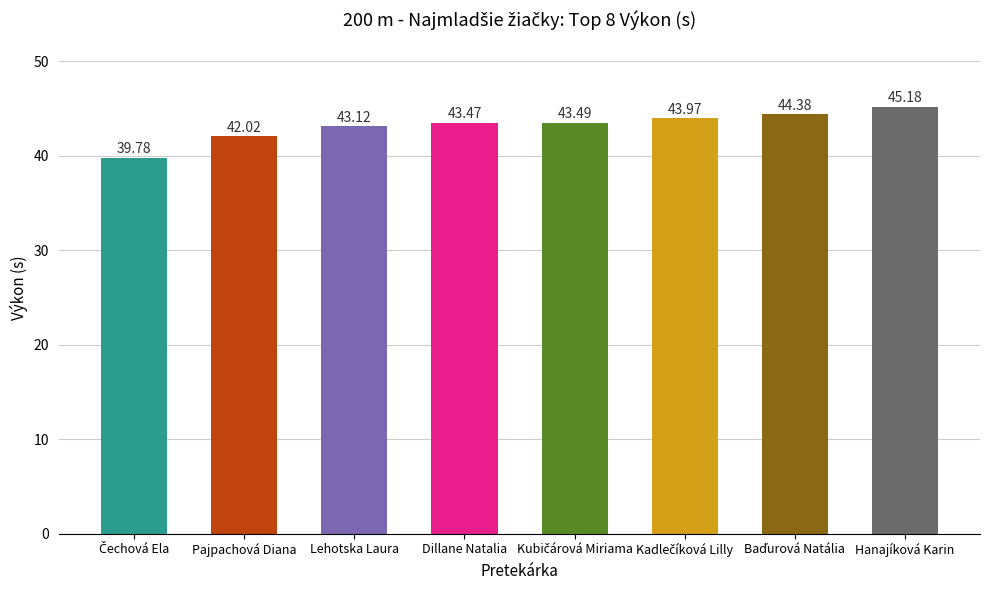

How many data points are less than 43?

2